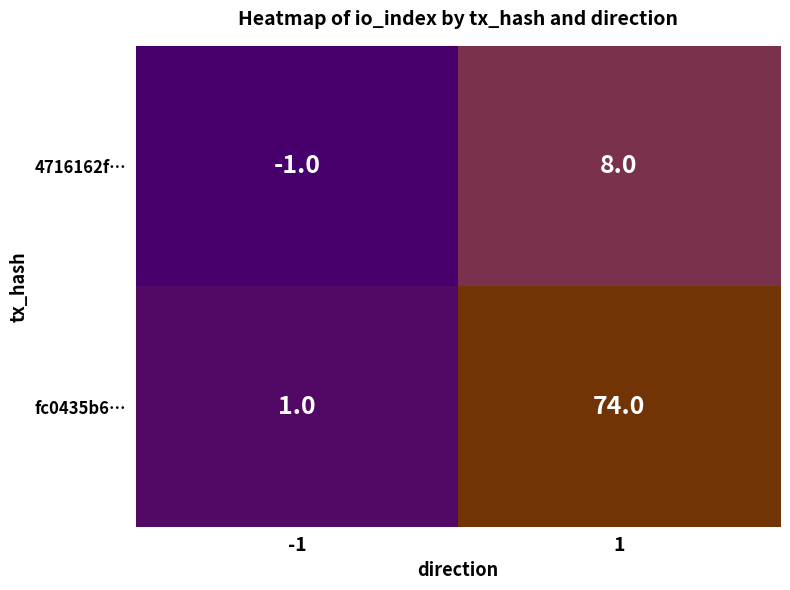

At 1, list the series in order from smallest to largest.

4716162f…, fc0435b6…